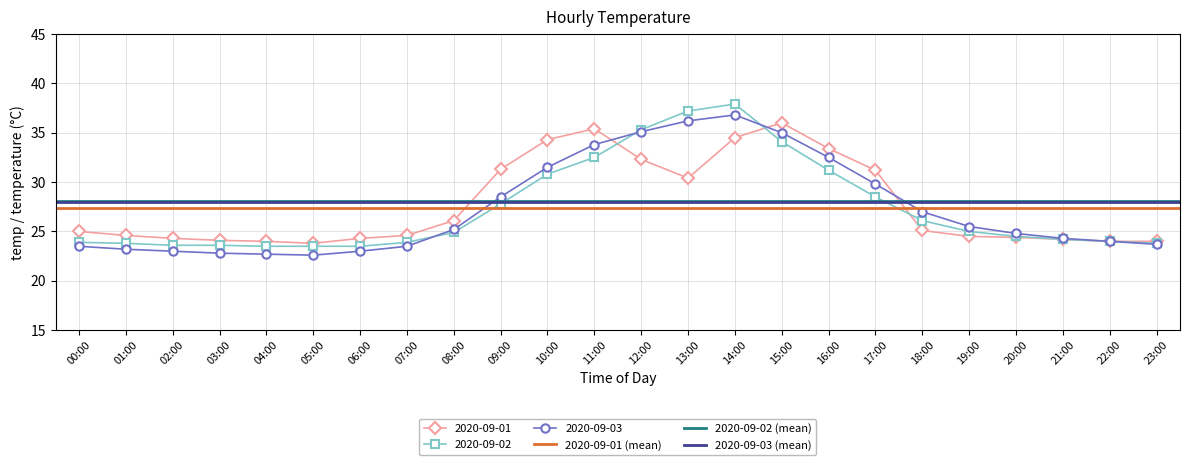

Is it true that 2020-09-03 (mean) equals 39.0 at 00:00?

False